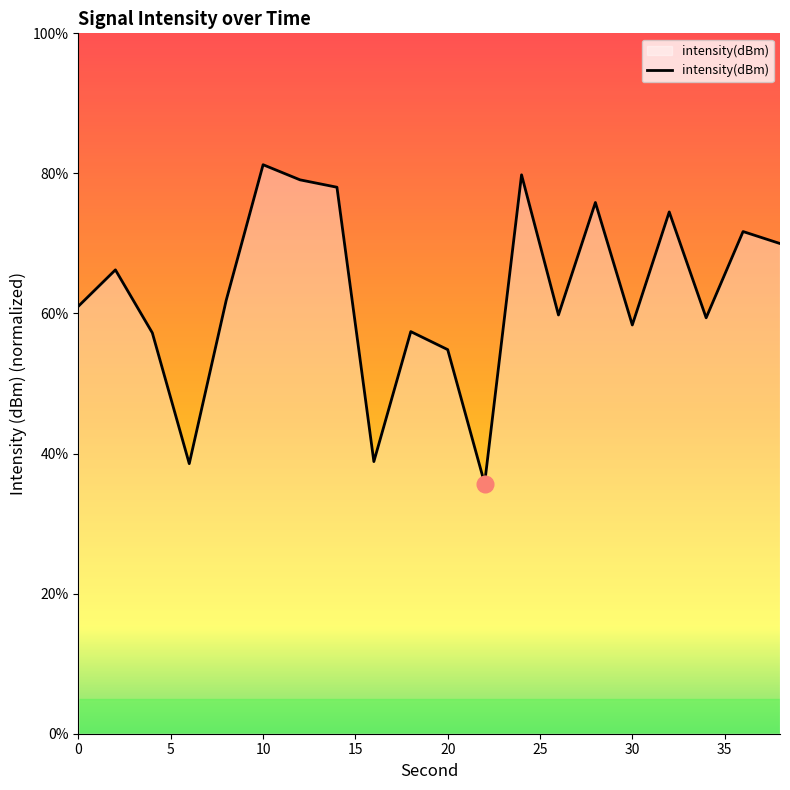

What is the difference between the maximum and minimum values?

45.5